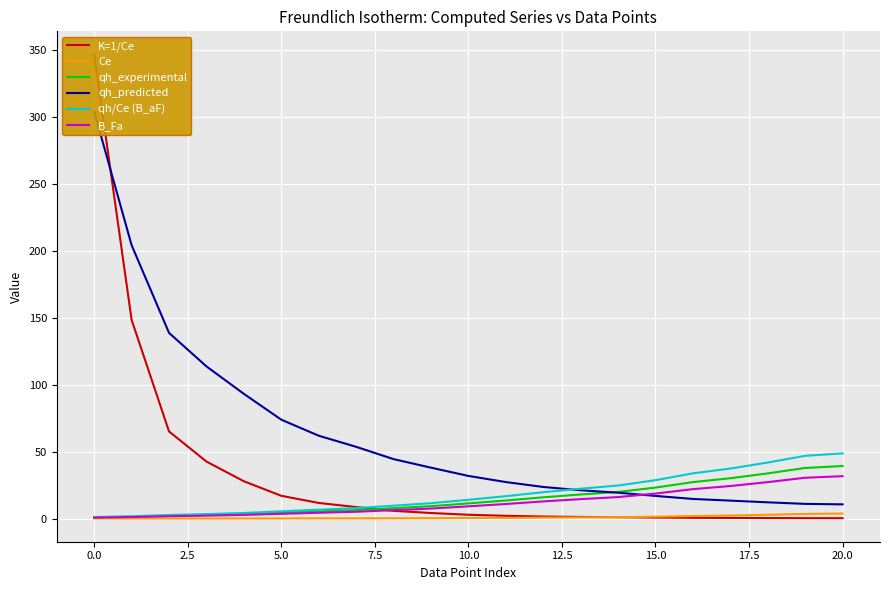

True or false: Ce and qh_predicted cross at least once.

False